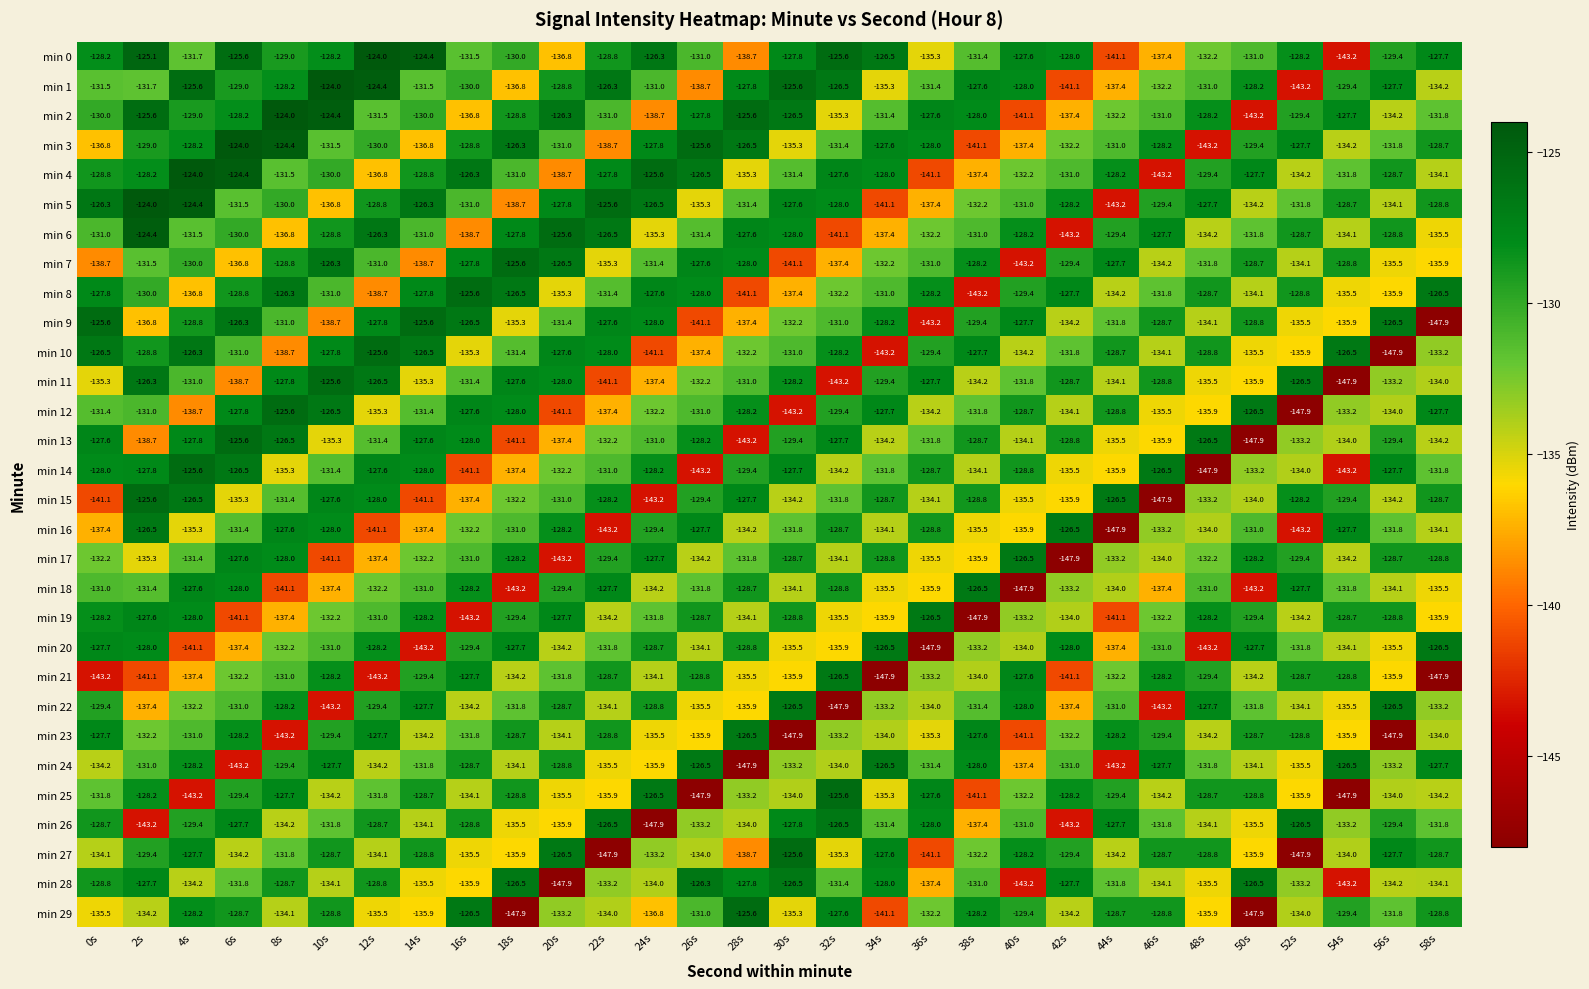

Which category has the lowest value in the min 19 series?

38s